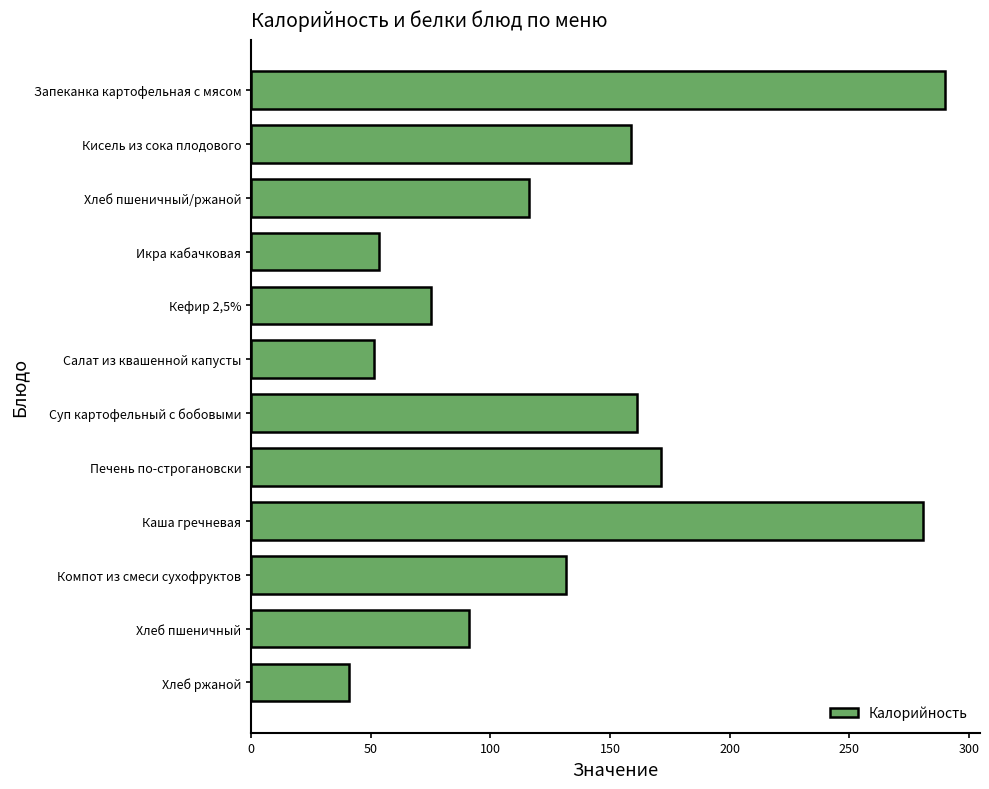

What is the average value?

135.2